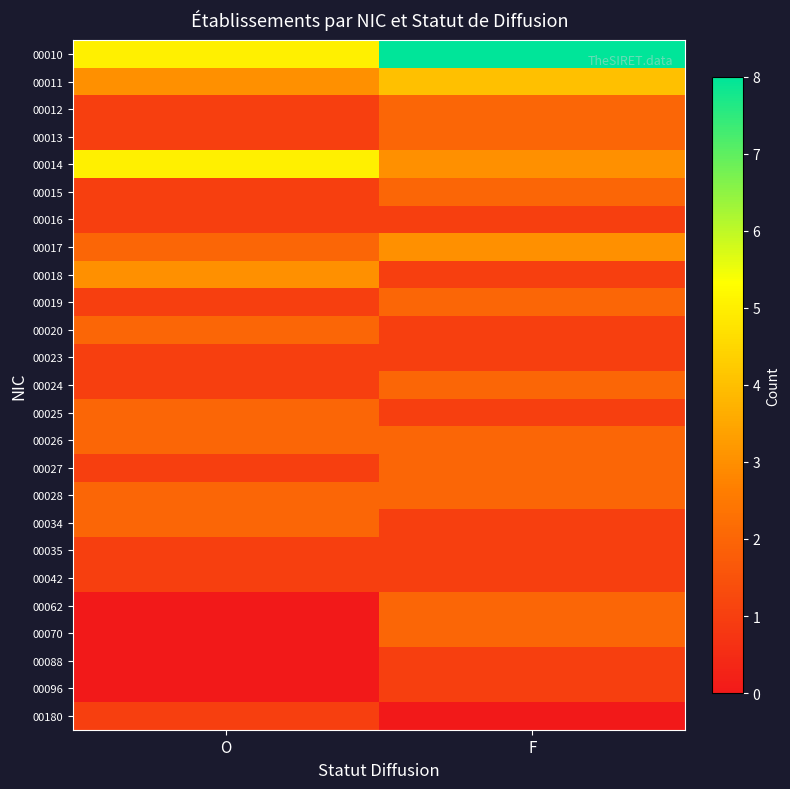

Which has a higher value, F or O?

F